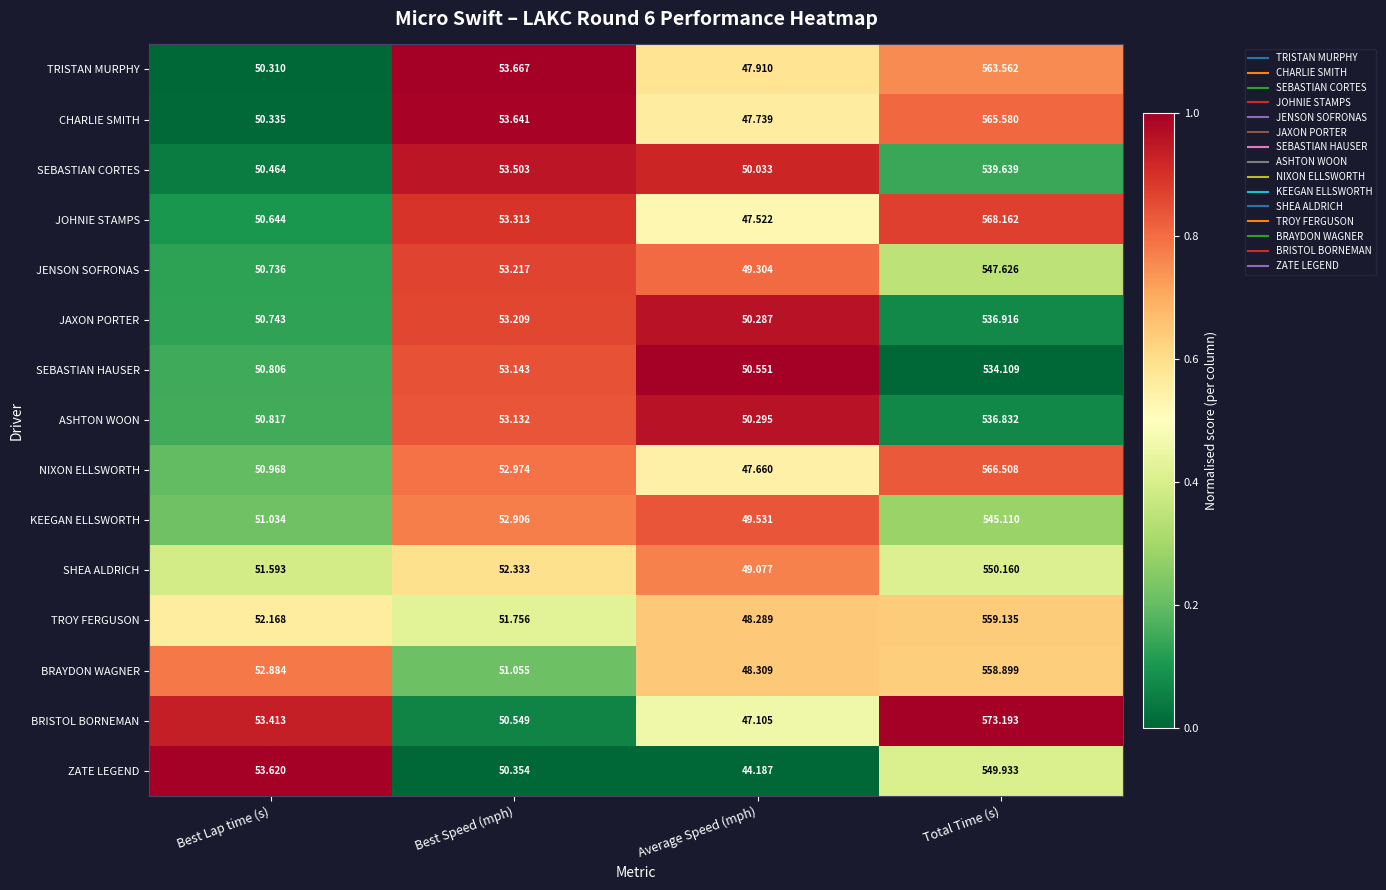

Rank the series at Average Speed (mph) from lowest to highest value.

ZATE LEGEND, BRISTOL BORNEMAN, JOHNIE STAMPS, NIXON ELLSWORTH, CHARLIE SMITH, TRISTAN MURPHY, TROY FERGUSON, BRAYDON WAGNER, SHEA ALDRICH, JENSON SOFRONAS, KEEGAN ELLSWORTH, SEBASTIAN CORTES, JAXON PORTER, ASHTON WOON, SEBASTIAN HAUSER